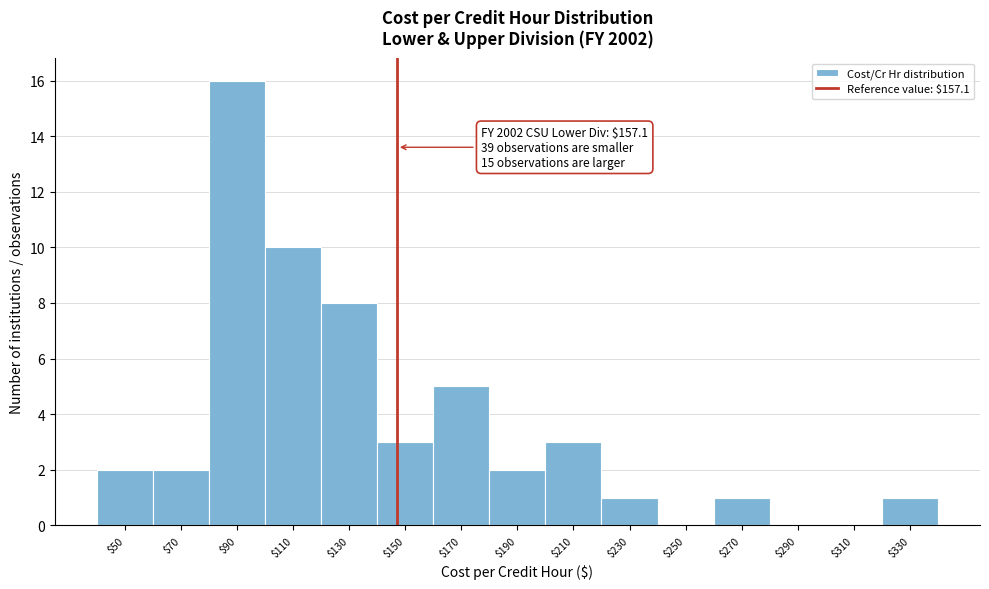

True or false: the data shows 1 at $50.

False